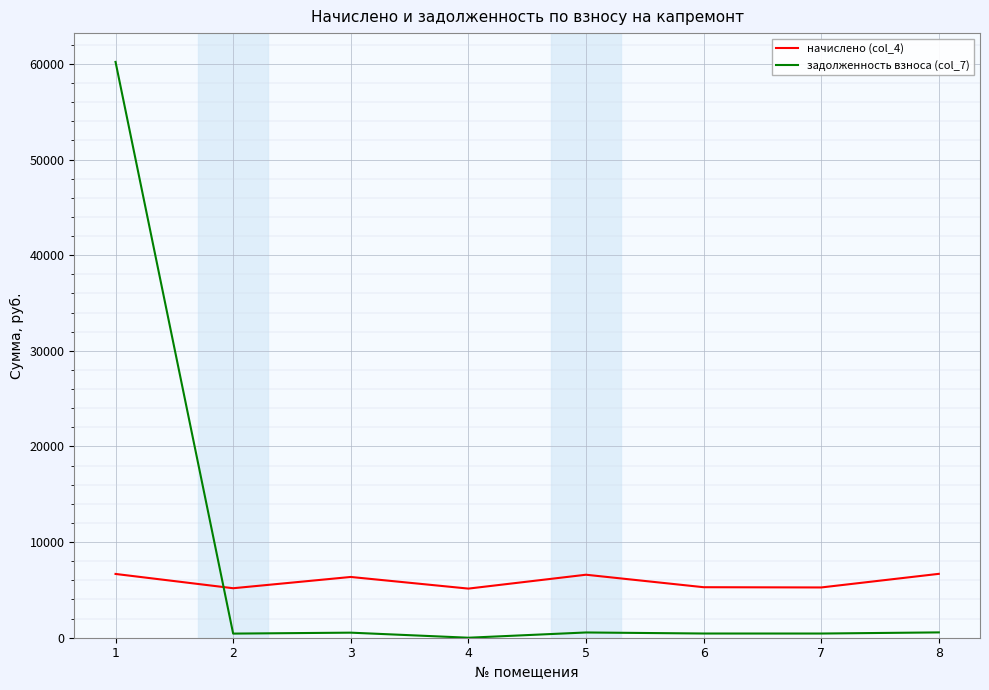

Count the number of data series in this chart.

2